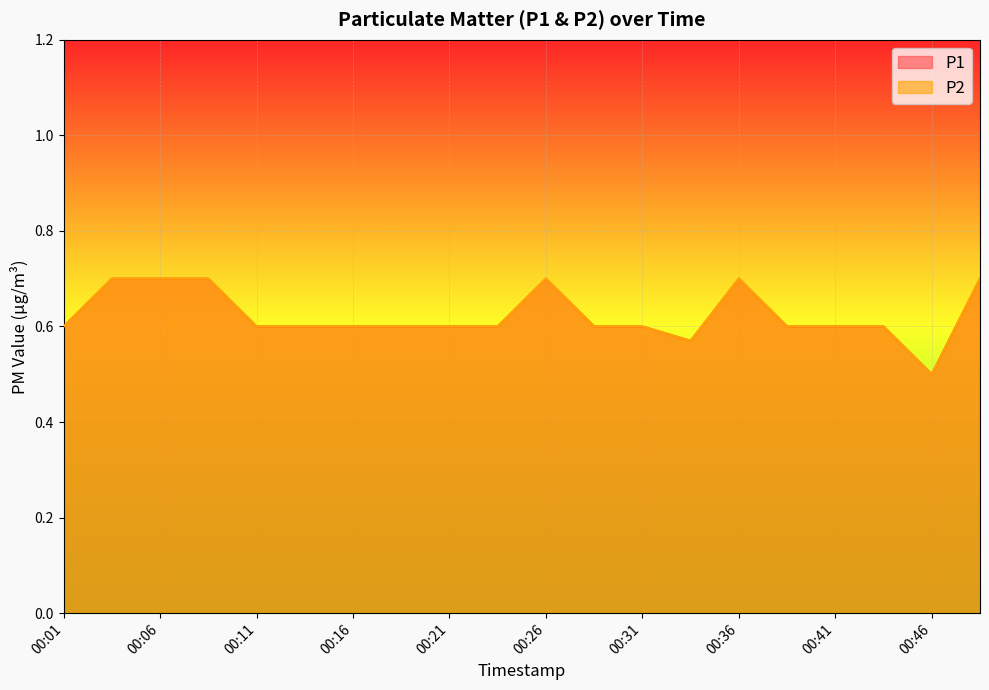

Where is the first local minimum for P2?

00:34